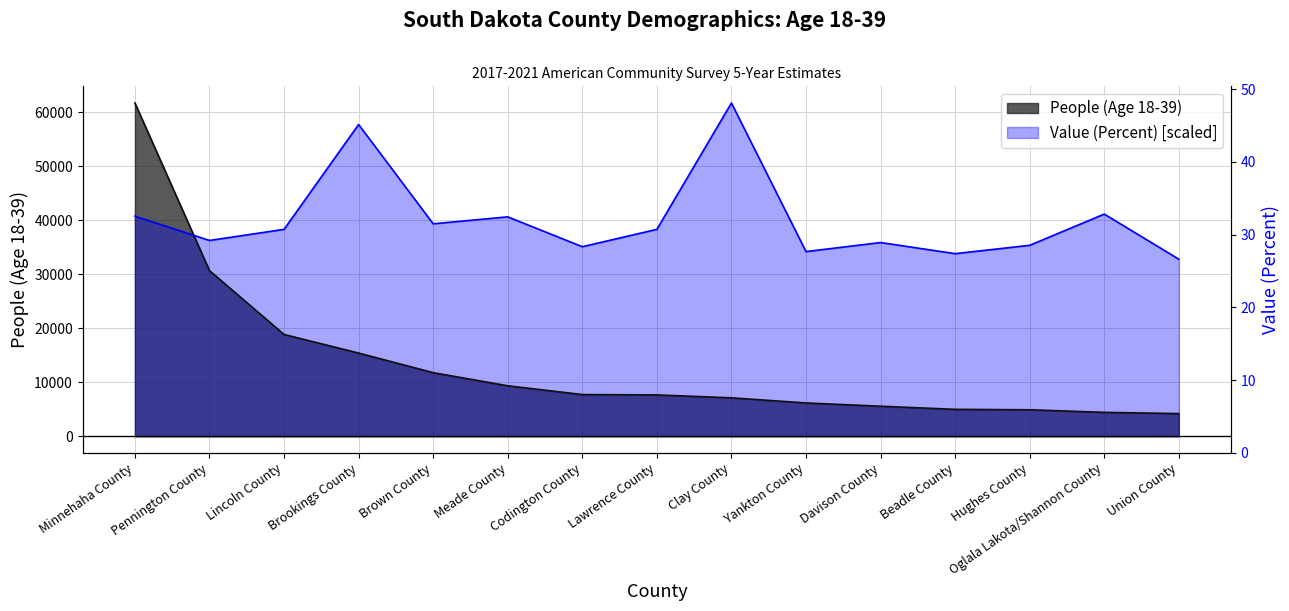

Which series has the widest spread of values?

People (Age 18-39)